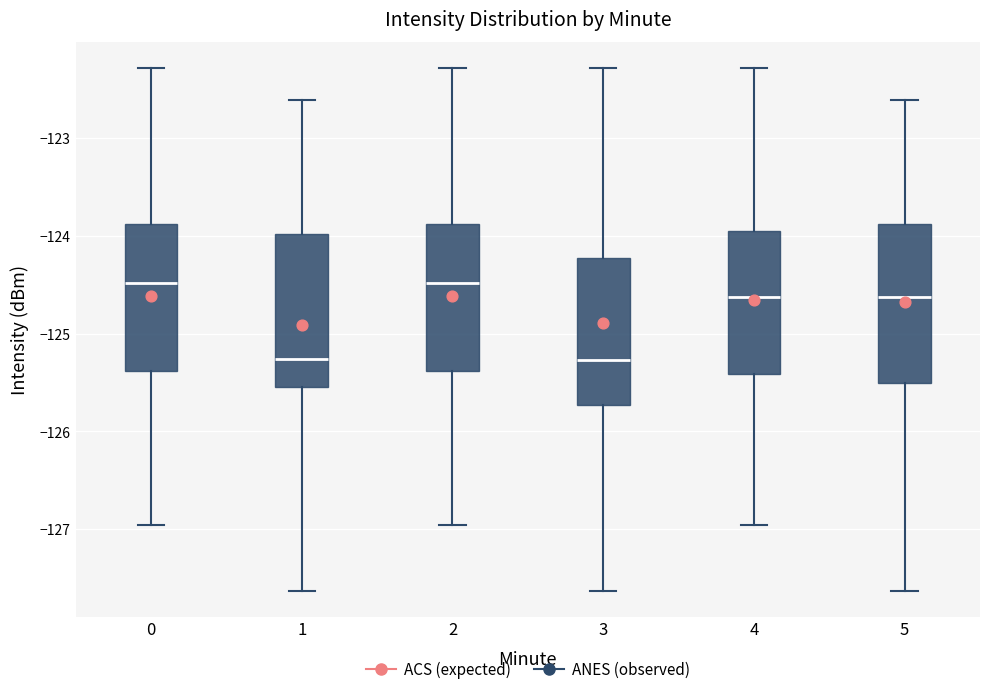

Where is the upper edge of the box at x = 4 on the y-axis? The values are not printed on the chart, so give them approximately, as read against the axis.

-123.9